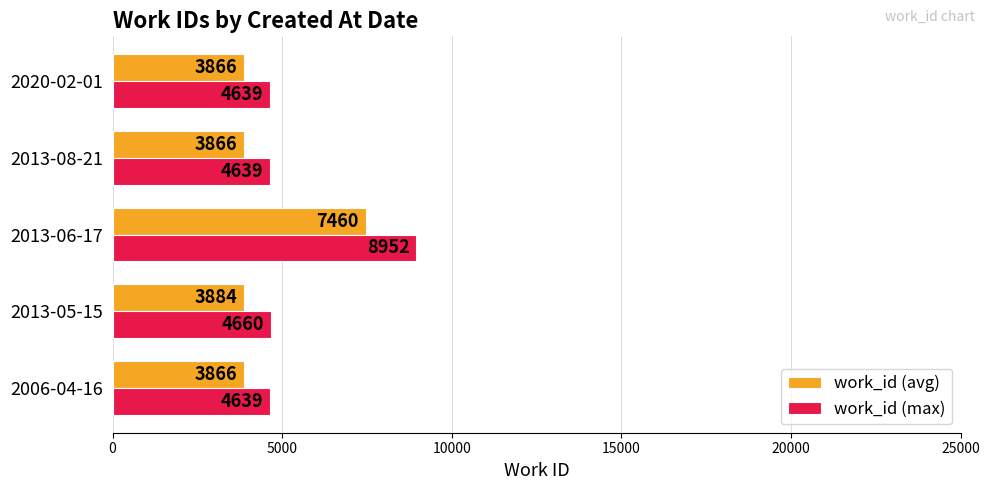

Is it true that work_id (max) equals 4639 at 2020-02-01?

True